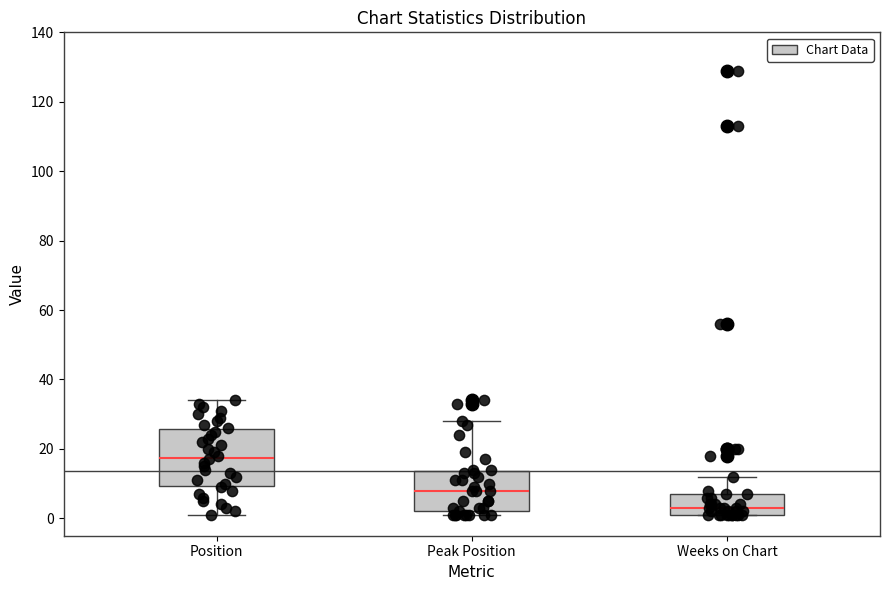

Which box's median line is the lowest?

Weeks on Chart